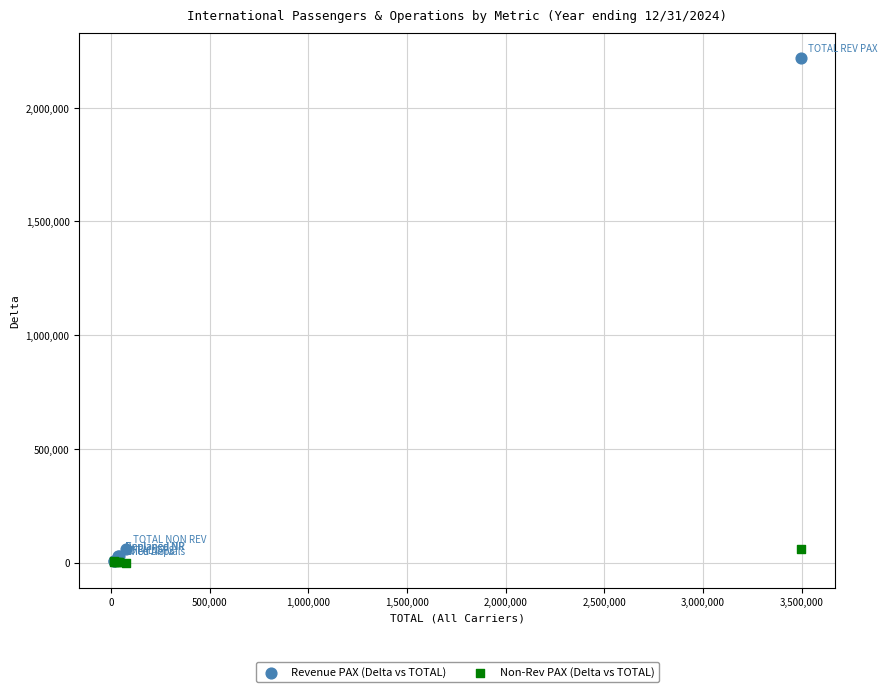

What are all the series names shown in the legend?

Revenue PAX (Delta vs TOTAL), Non-Rev PAX (Delta vs TOTAL)